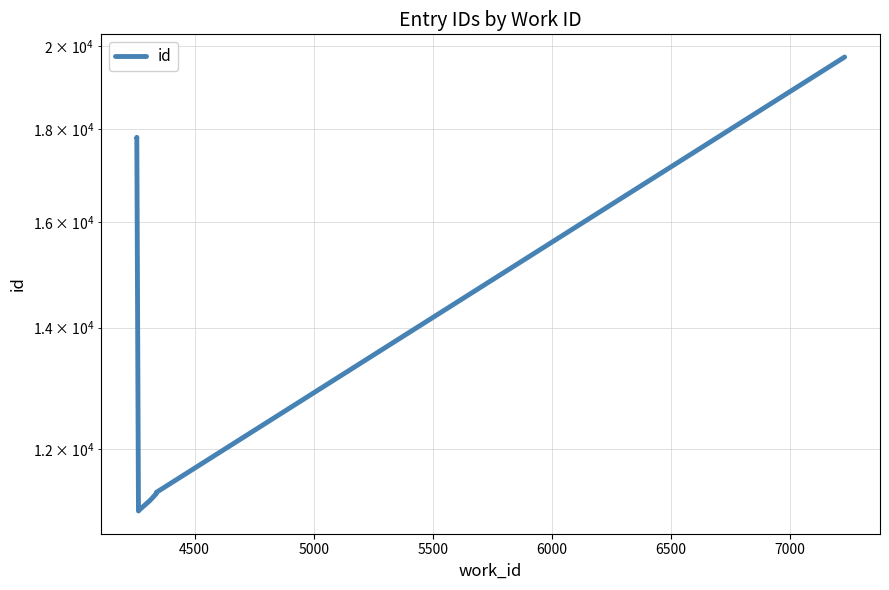

The value at 8 is 30960. True or false?

False